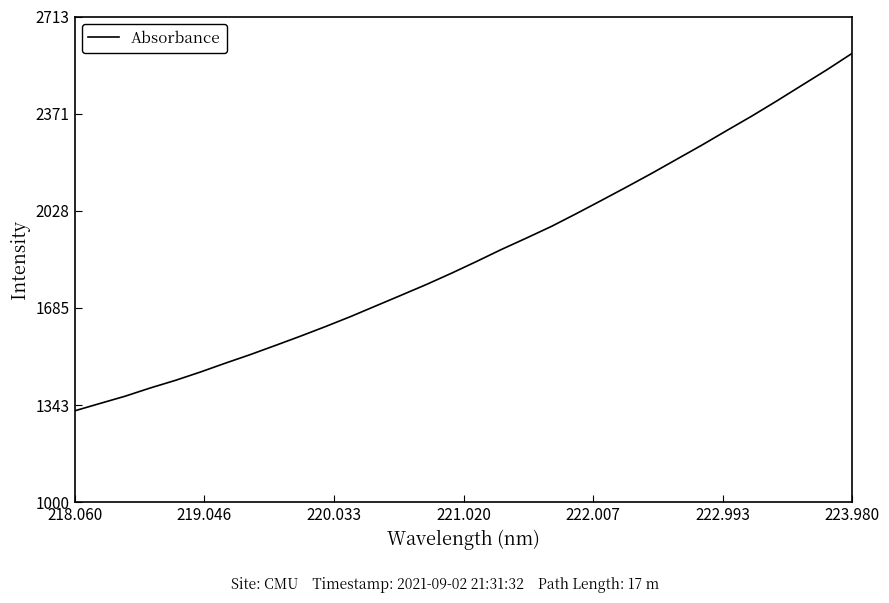

What is the smallest value displayed?

1322.2